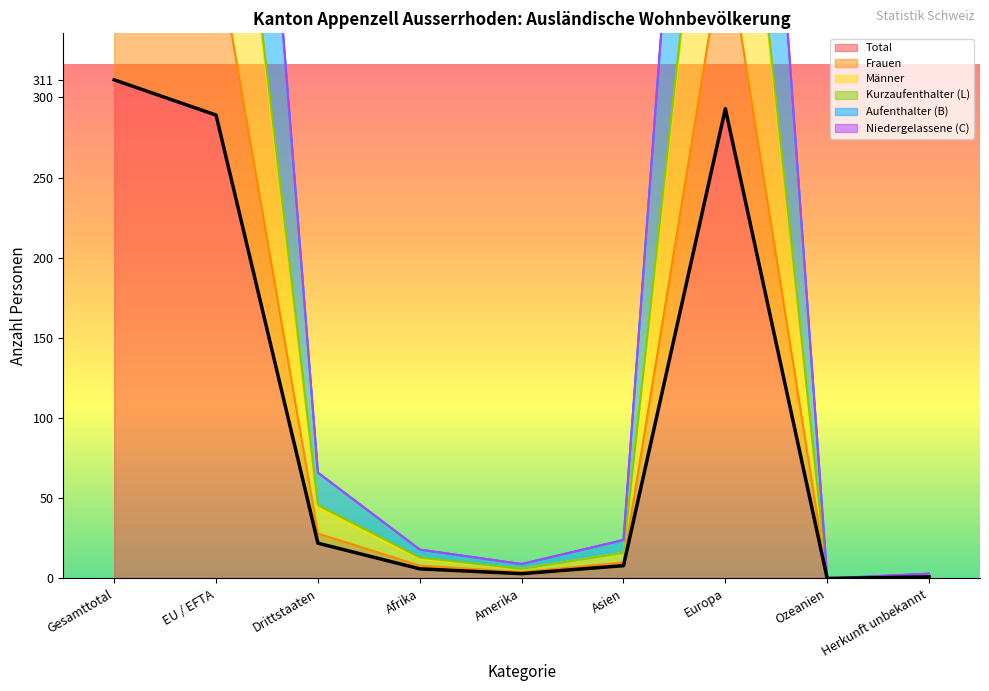

Rank the series at Europa from lowest to highest value.

Kurzaufenthalter (L), Frauen, Männer, Total, Aufenthalter (B)